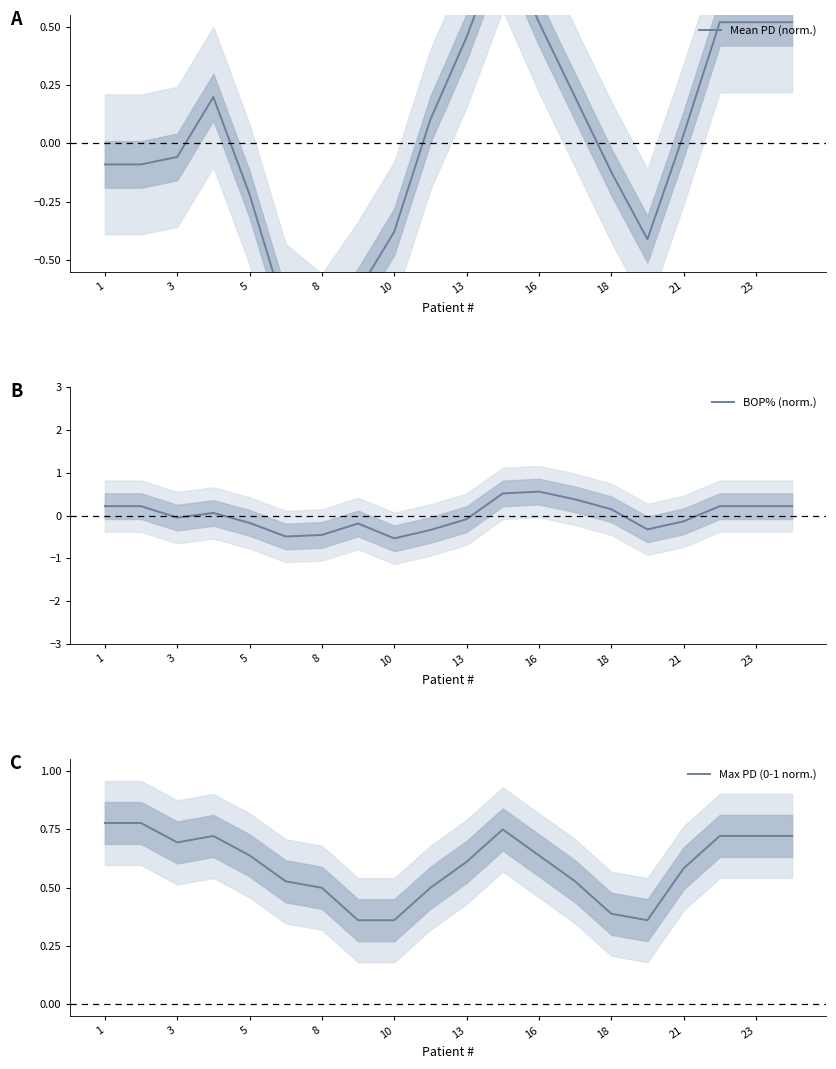

What is the difference between the second highest and second lowest values in the Mean PD (norm.) series?

1.3